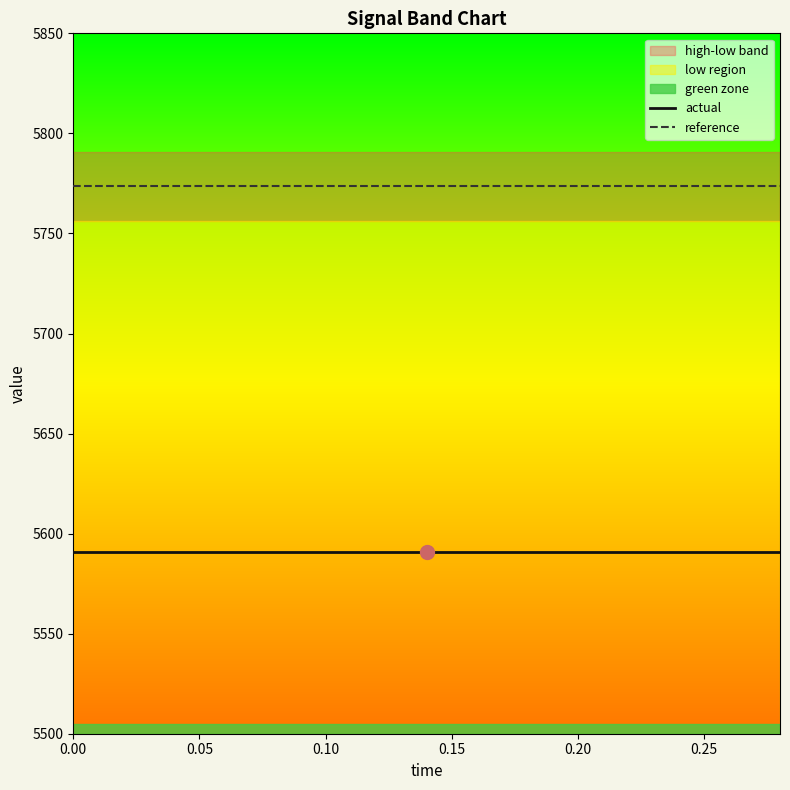

What is the sum of all reference values?

86602.5